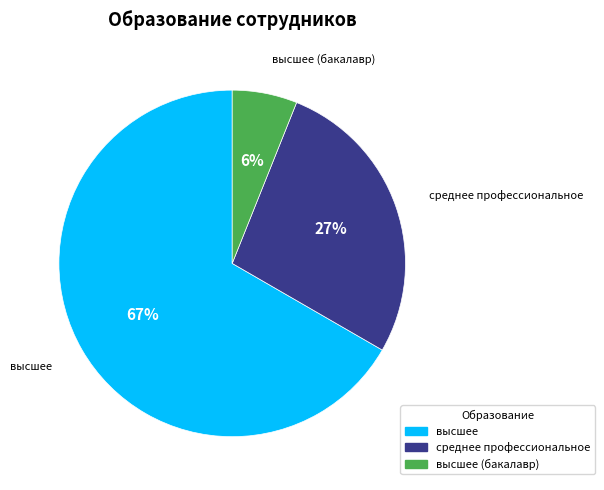

To the nearest percent, what is the difference between the largest and smallest slice percentages?

61%